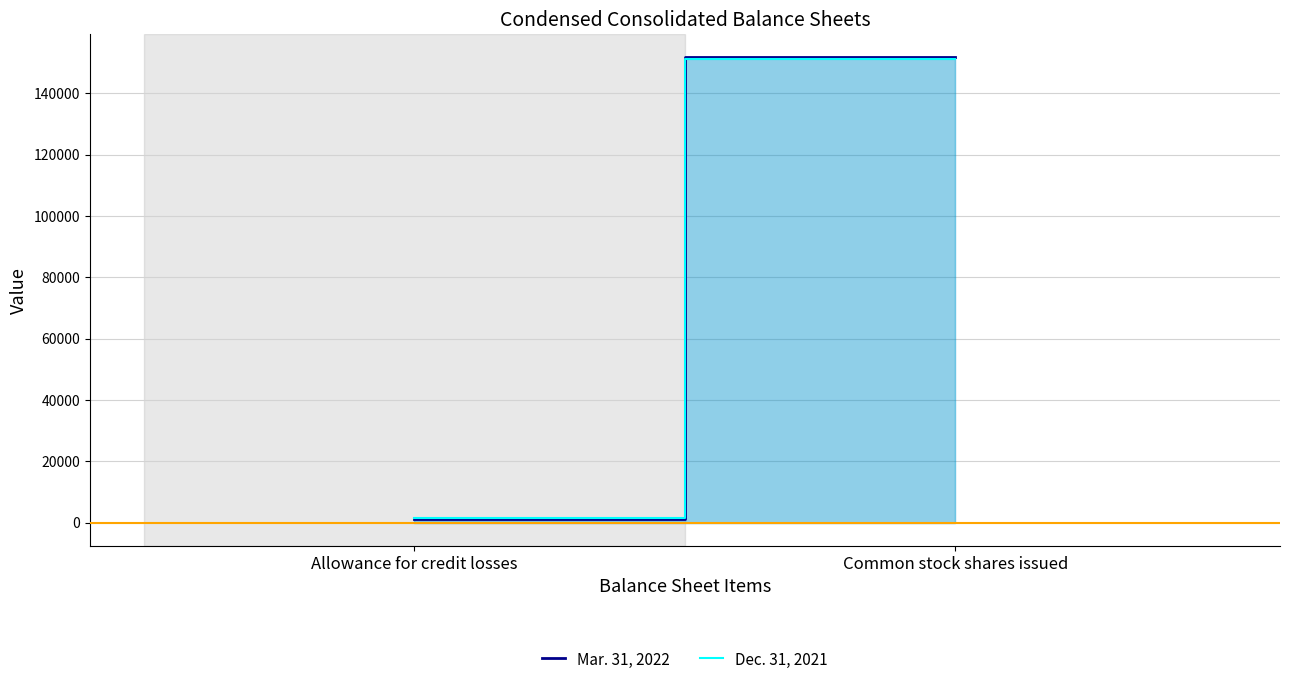

Count the Mar. 31, 2022 values in the range 1351 to 151637.

2